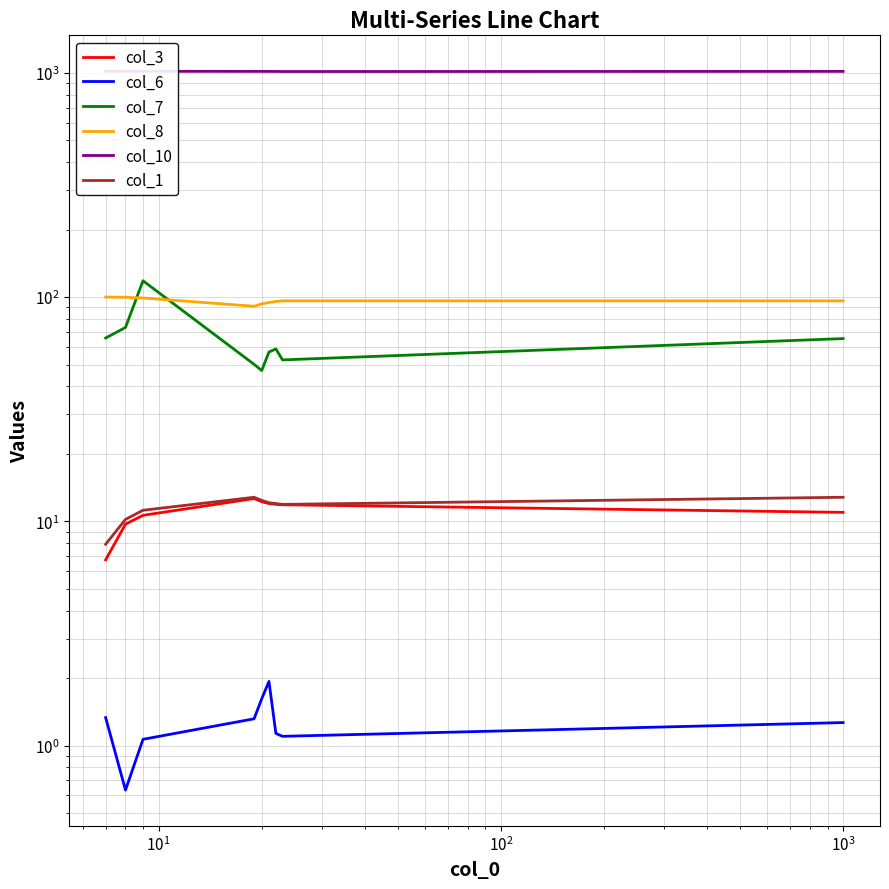

How many values in the col_3 series are below 11?

4